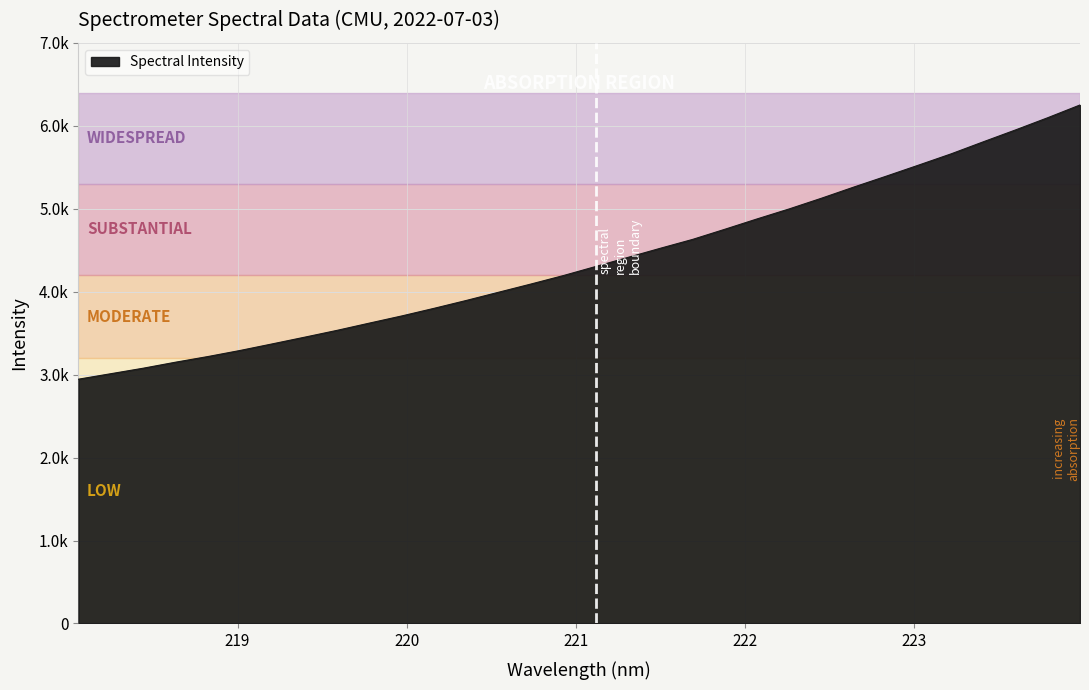

Does the chart display data point markers on the line(s)?

No